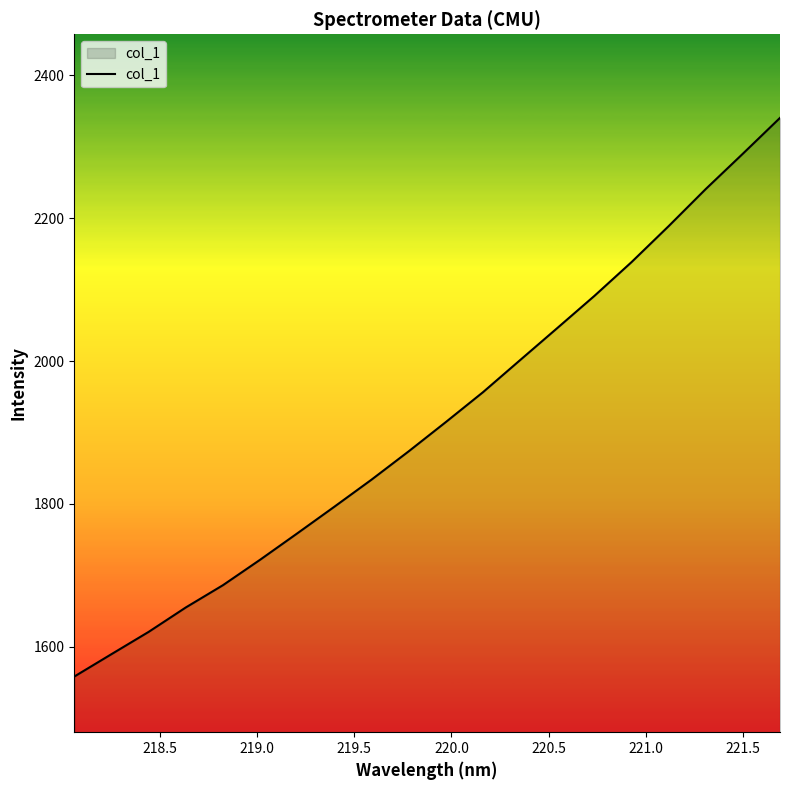

How many lines are shown in the chart?

1